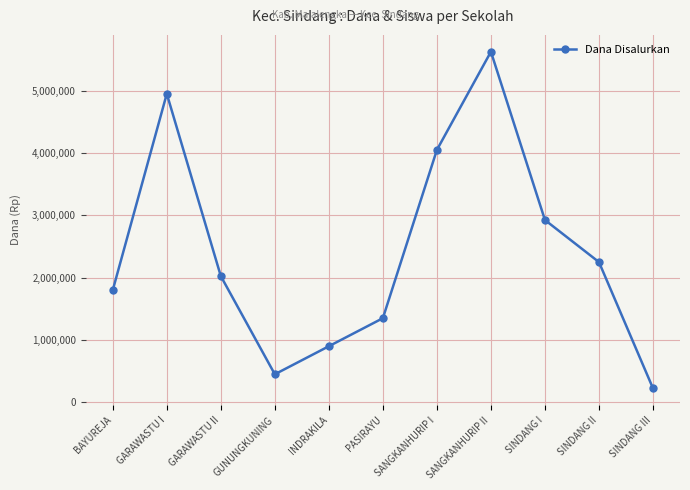

What is the value of the 5th point from the left?

900000